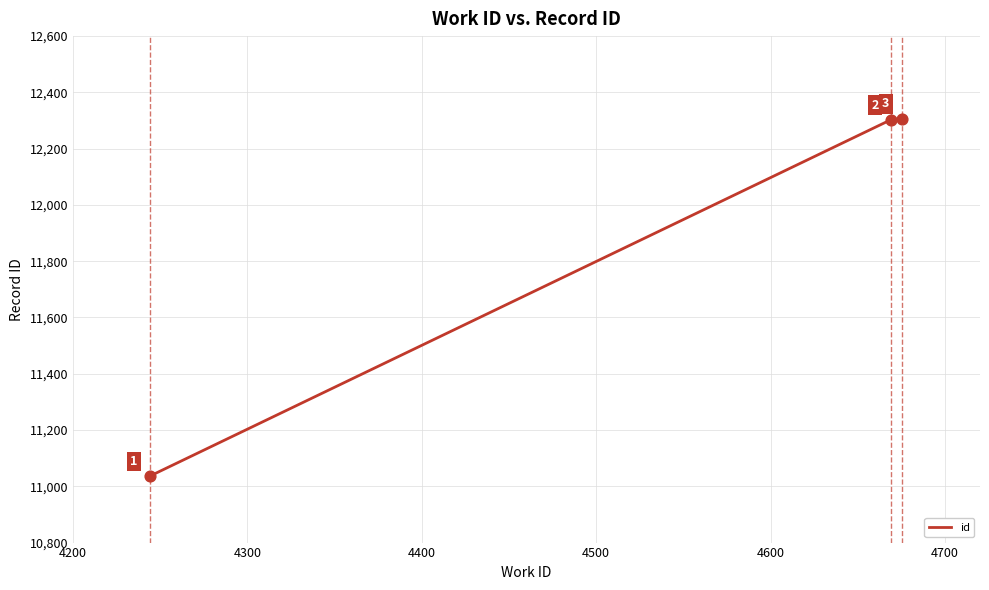

What is the minimum value shown in the chart?

11036